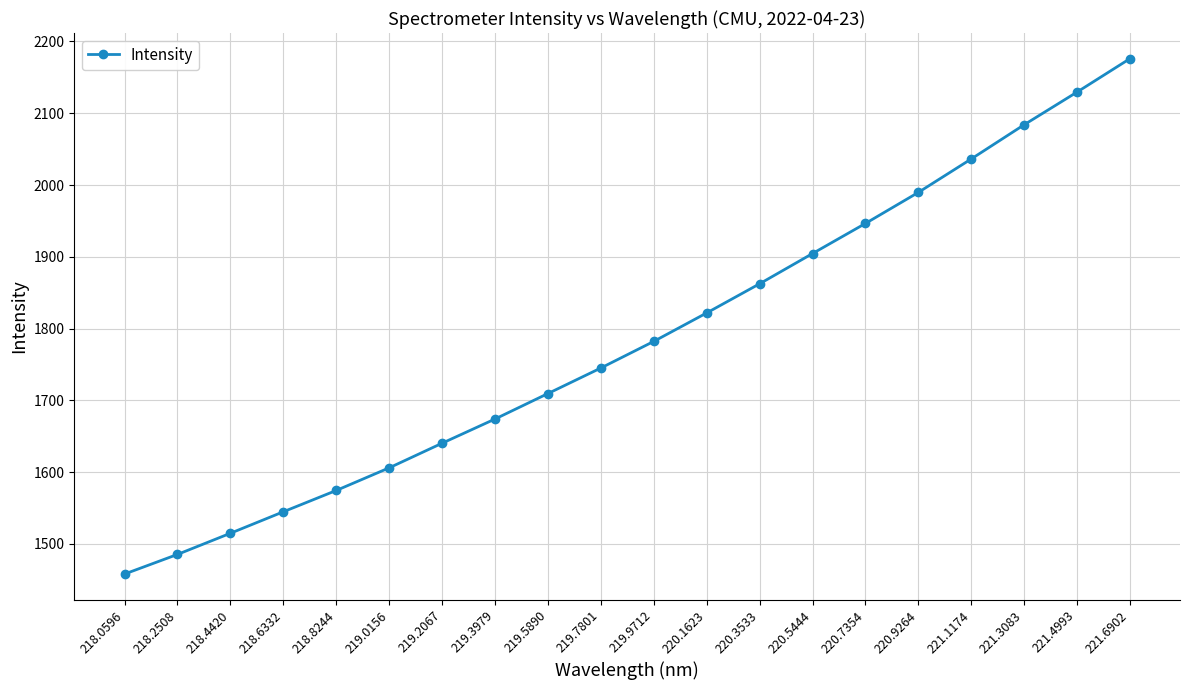

List the labels in order of value, largest first.

221.6902, 221.4993, 221.3083, 221.1174, 220.9264, 220.7354, 220.5444, 220.3533, 220.1623, 219.9712, 219.7801, 219.5890, 219.3979, 219.2067, 219.0156, 218.8244, 218.6332, 218.4420, 218.2508, 218.0596